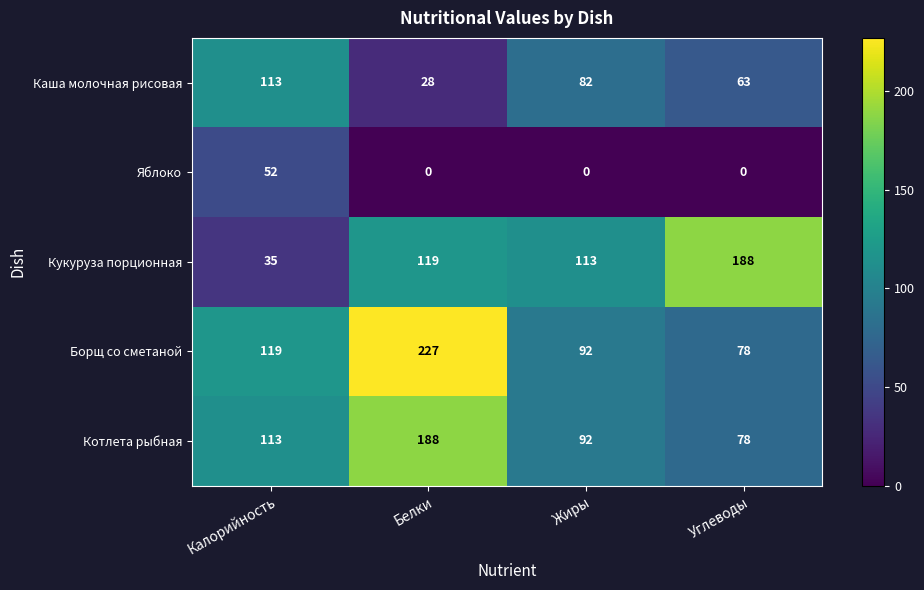

Which series has the widest spread of values?

Кукуруза порционная